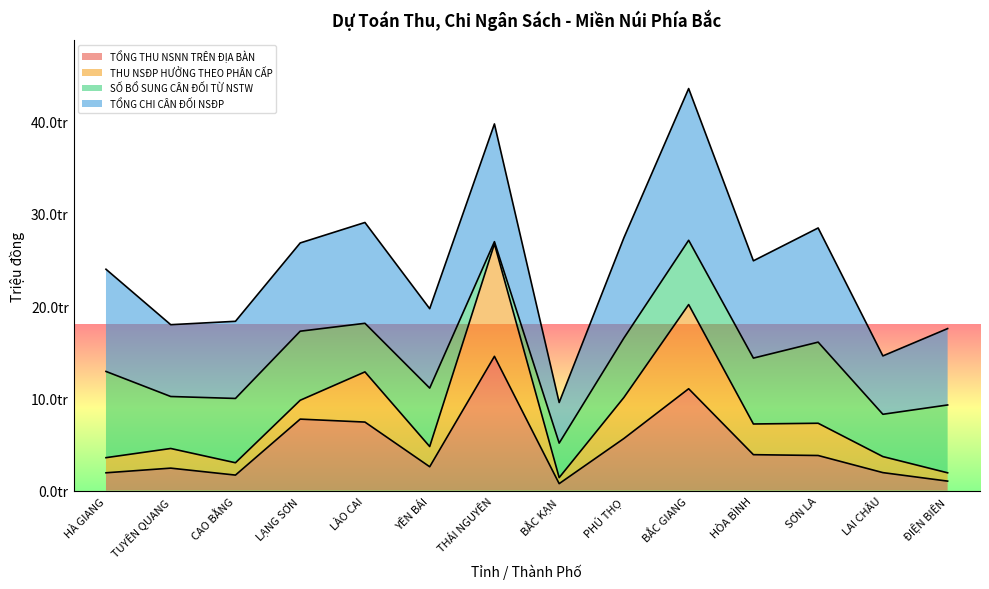

In TỔNG THU NSNN TRÊN ĐỊA BÀN, how many points are higher than both neighbors (excluding endpoints)?

4